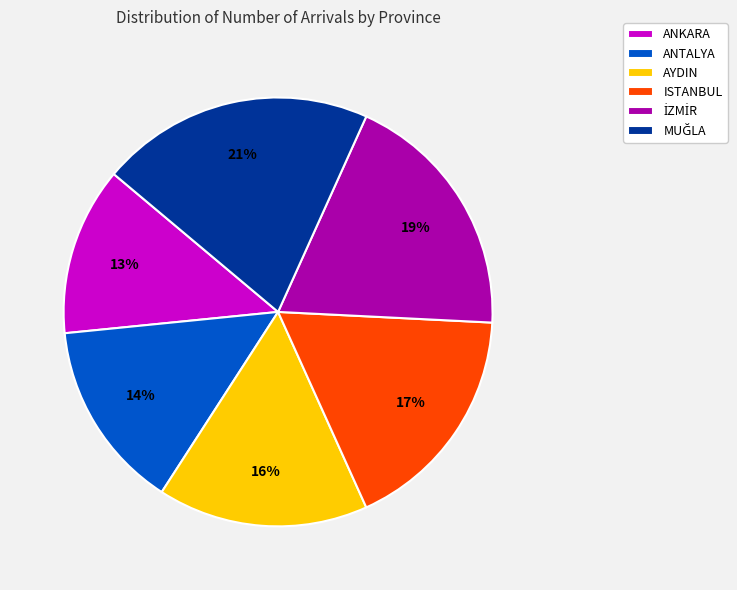

What is the smallest slice in the pie chart?

ANKARA